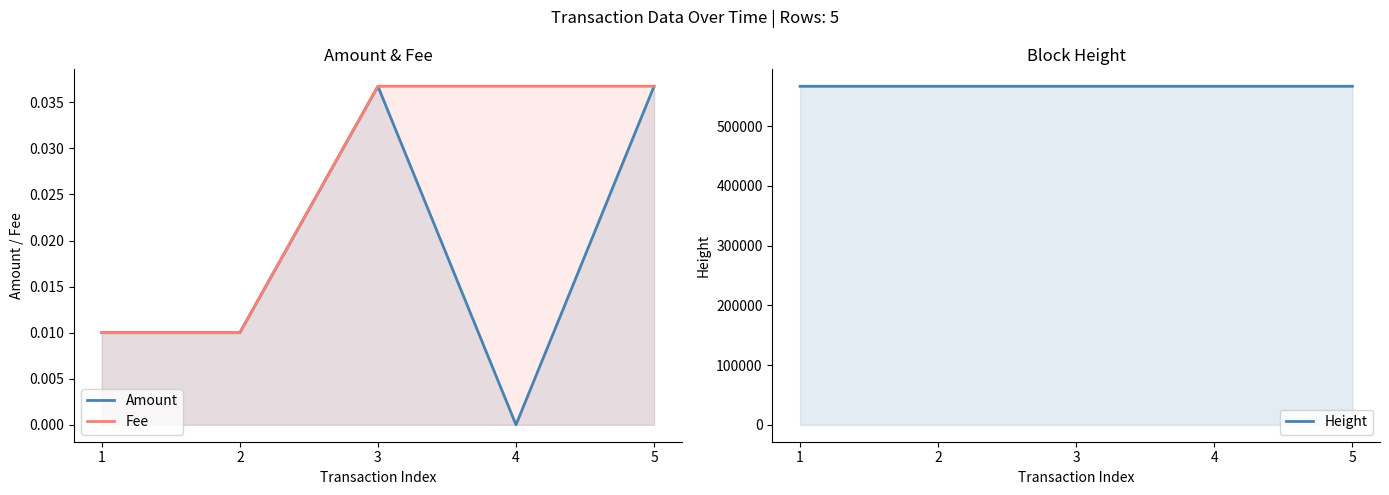

Is the value of Fee at 3 greater than the value of Amount at 2?

Yes